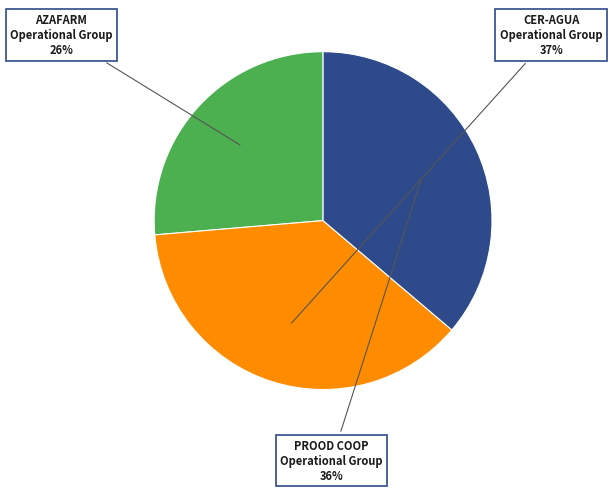

How many slices are in this pie chart?

3